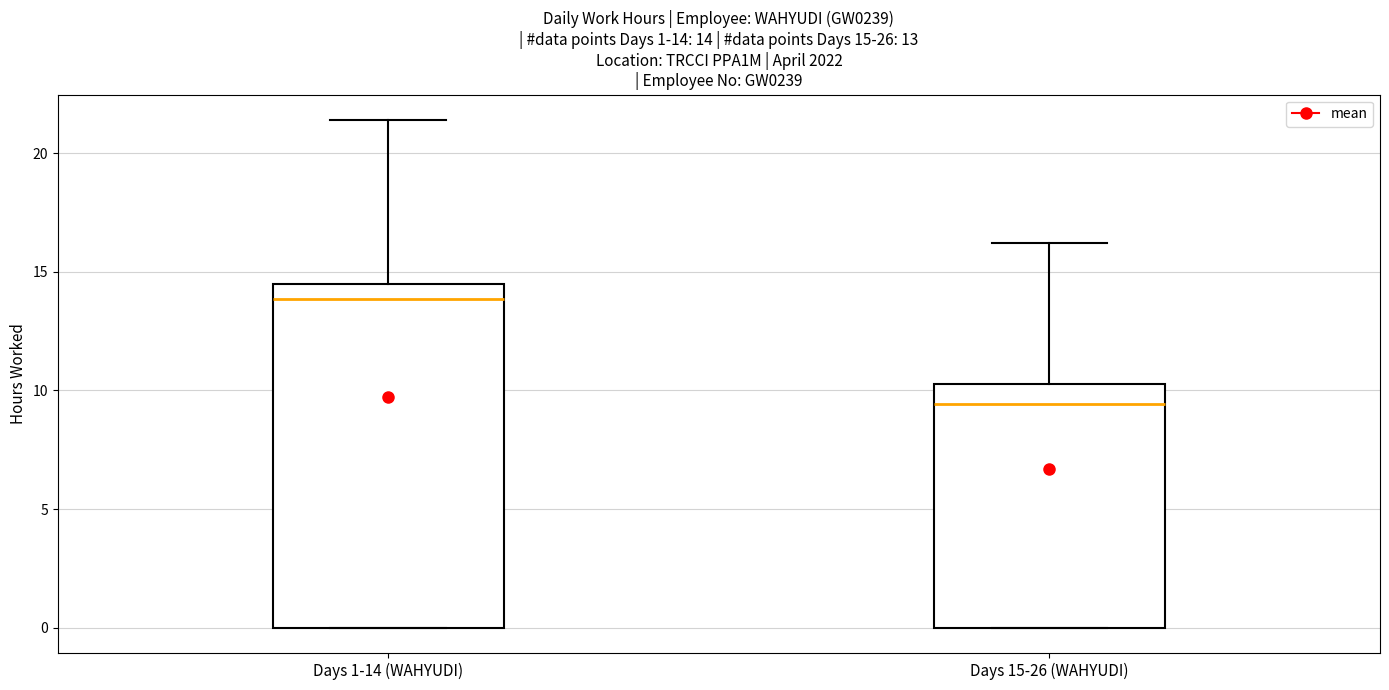

Which box has the lowest median line?

Days 15-26 (WAHYUDI)